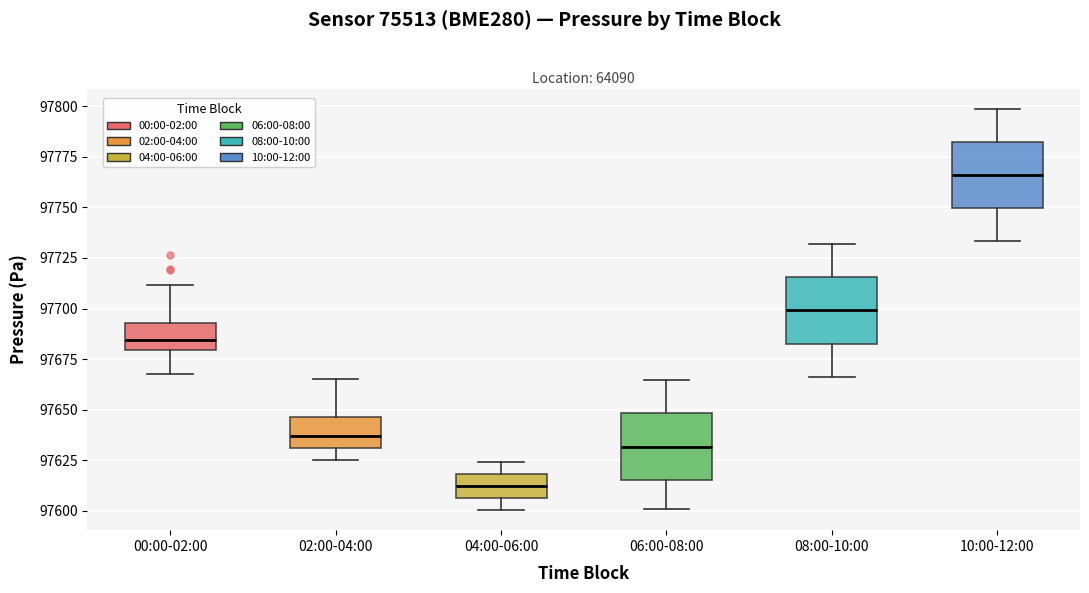

Which box's median line is the lowest?

04:00-06:00